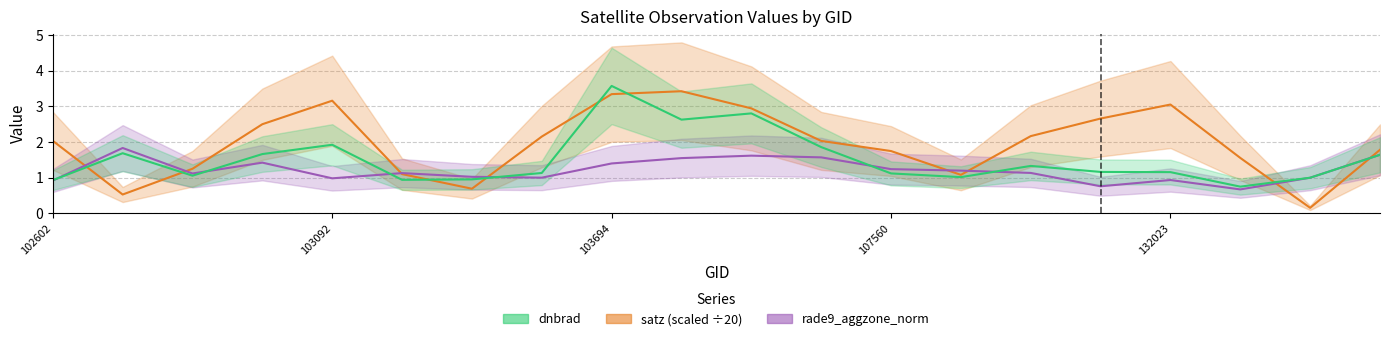

After their last crossing, which series has the higher values: rade9_aggzone_norm or dnbrad?

rade9_aggzone_norm